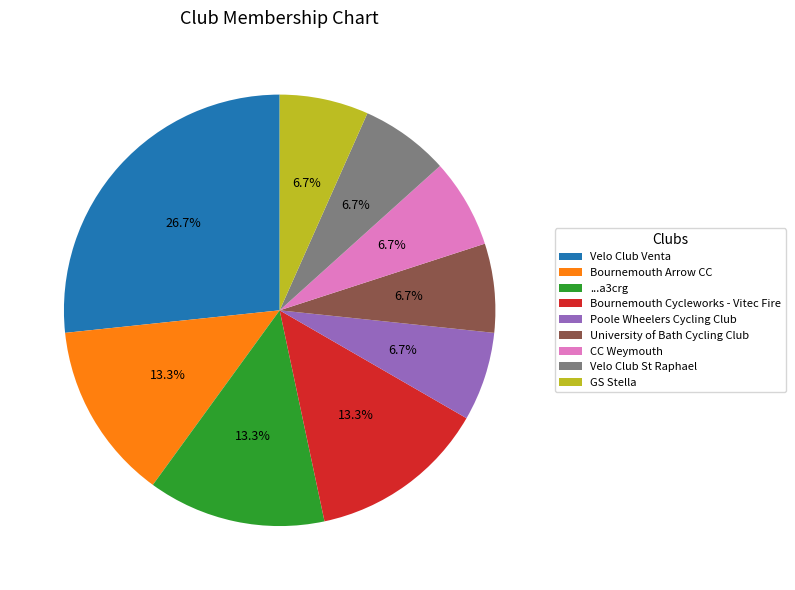

Is there any slice that represents more than half of the pie?

No